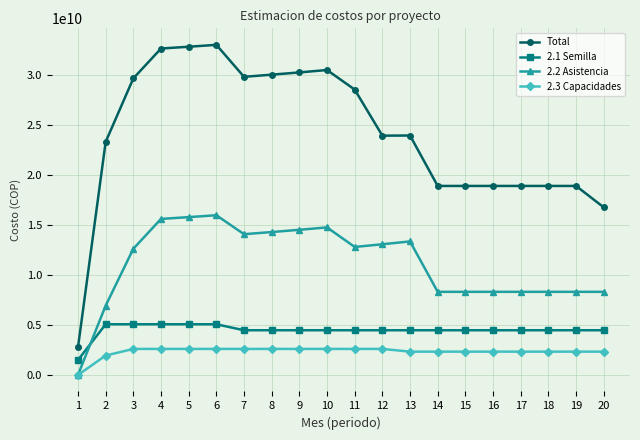

The value of 2.1 Semilla at 19 is 5888926885.4. True or false?

False